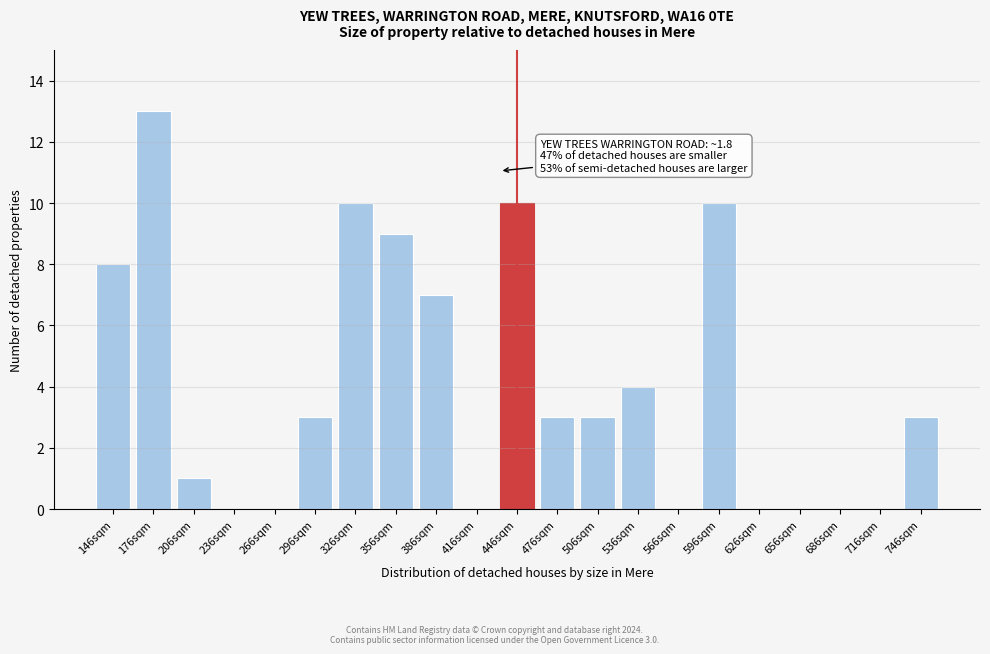

Reading right to left, list all the values displayed in this chart.

746sqm=3	716sqm=0	686sqm=0	656sqm=0	626sqm=0	596sqm=10	566sqm=0	536sqm=4	506sqm=3	476sqm=3	446sqm=10	416sqm=0	386sqm=7	356sqm=9	326sqm=10	296sqm=3	266sqm=0	236sqm=0	206sqm=1	176sqm=13	146sqm=8